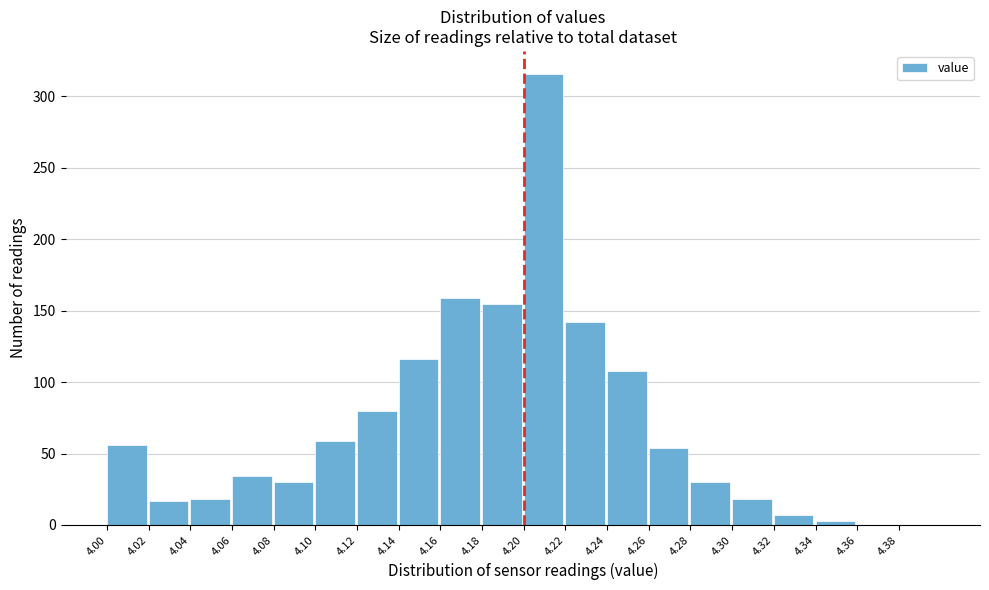

Reading left to right, transcribe this chart: for each bar, give the range it covers on the x-axis and its height. The values are not printed on the chart, so give them approximately, as read against the axis.

4.00 to 4.02: 55
4.02 to 4.04: 15
4.04 to 4.06: 20
4.06 to 4.08: 35
4.08 to 4.10: 30
4.10 to 4.12: 60
4.12 to 4.14: 80
4.14 to 4.16: 115
4.16 to 4.18: 160
4.18 to 4.20: 155
4.20 to 4.22: 315
4.22 to 4.24: 140
4.24 to 4.26: 110
4.26 to 4.28: 55
4.28 to 4.30: 30
4.30 to 4.32: 20
4.32 to 4.34: 5
4.34 to 4.36: under 5
4.36 to 4.38: 0
4.38 to 4.40: 0